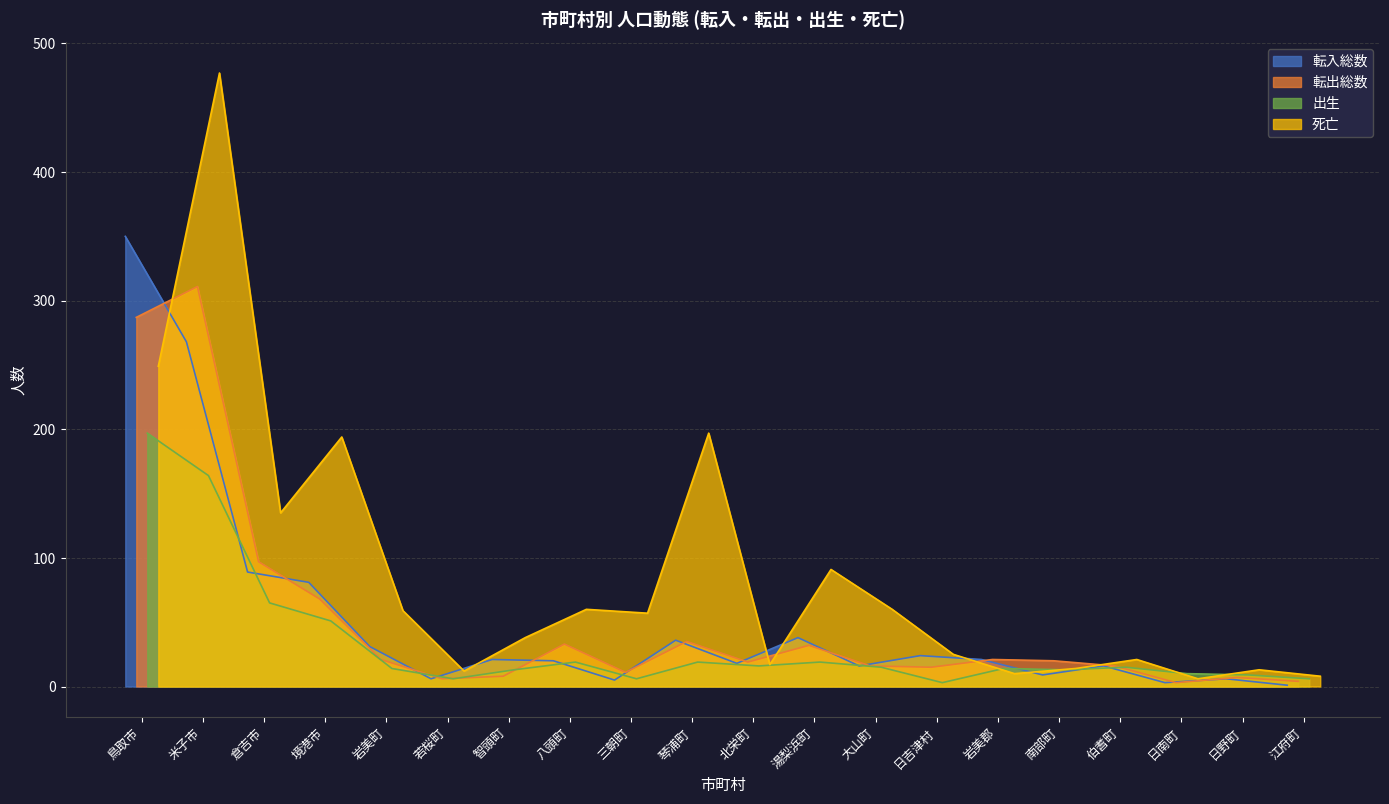

How many categories are shown in the chart?

20